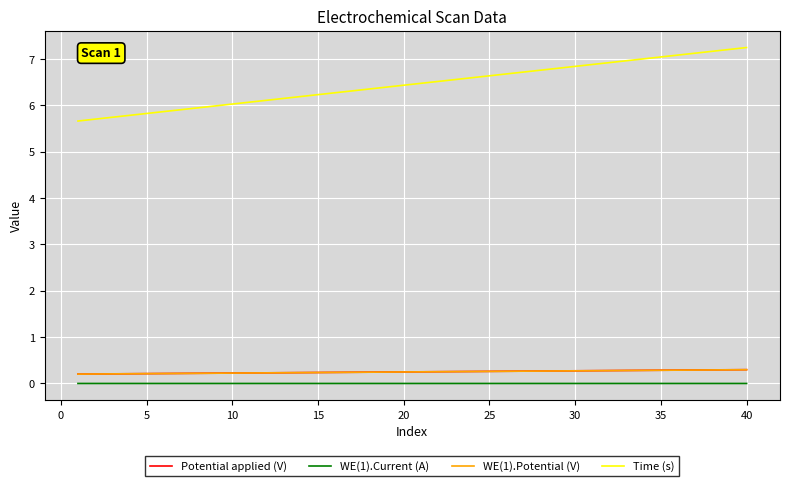

True or false: WE(1).Current (A) and WE(1).Potential (V) cross at least once.

False